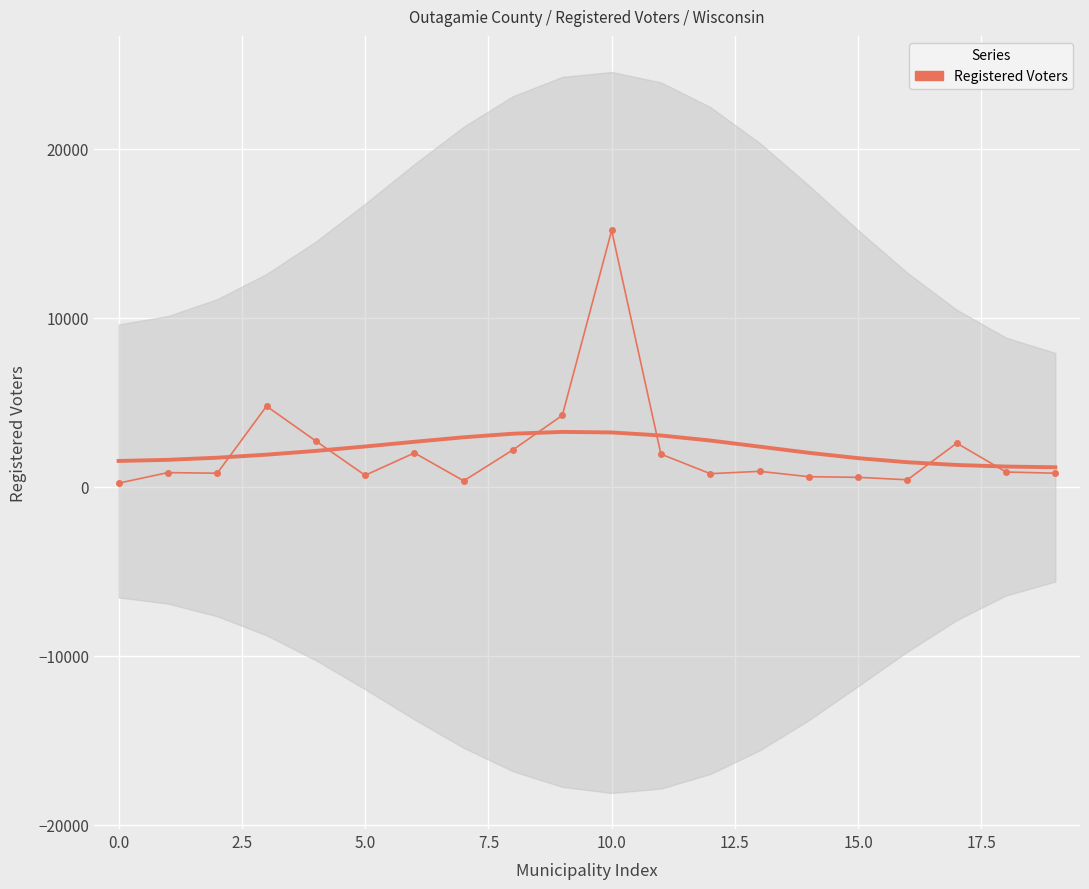

Is this an area chart (filled region under the line)?

No